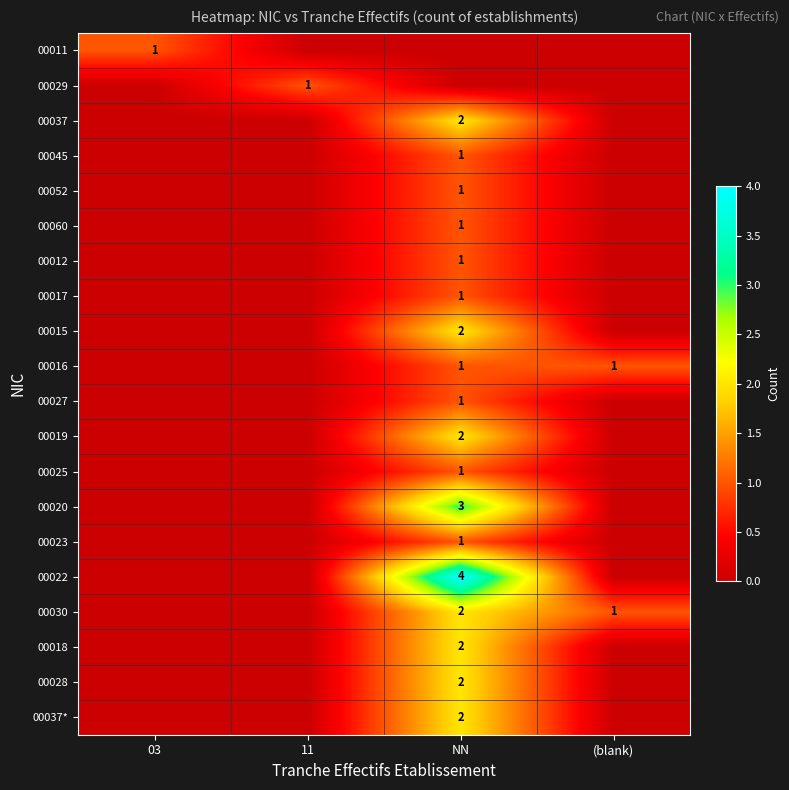

Is it true that 00018 equals 2 at NN?

True